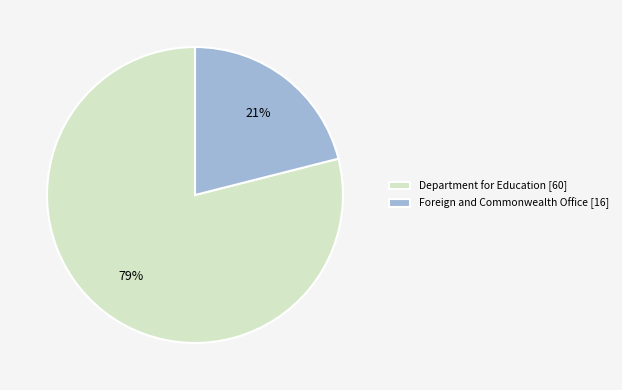

To the nearest percent, what portion does Department for Education represent?

79%